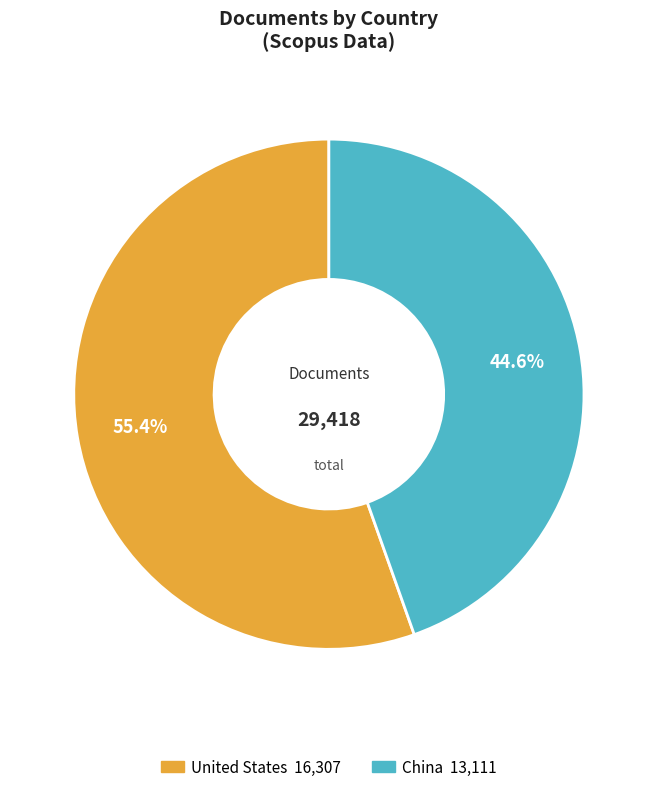

Is there any slice that represents more than half of the pie?

Yes